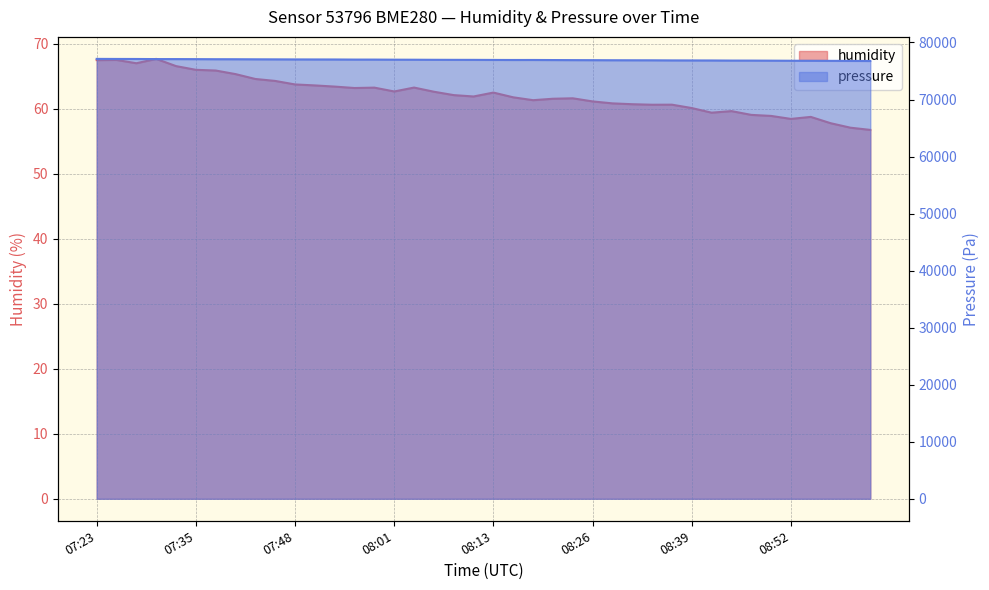

What is the label of the 26th point from the right?

07:58